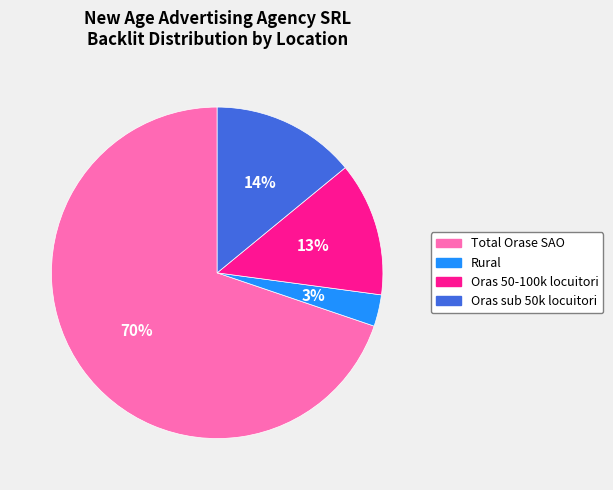

Which slice is the smallest?

Rural